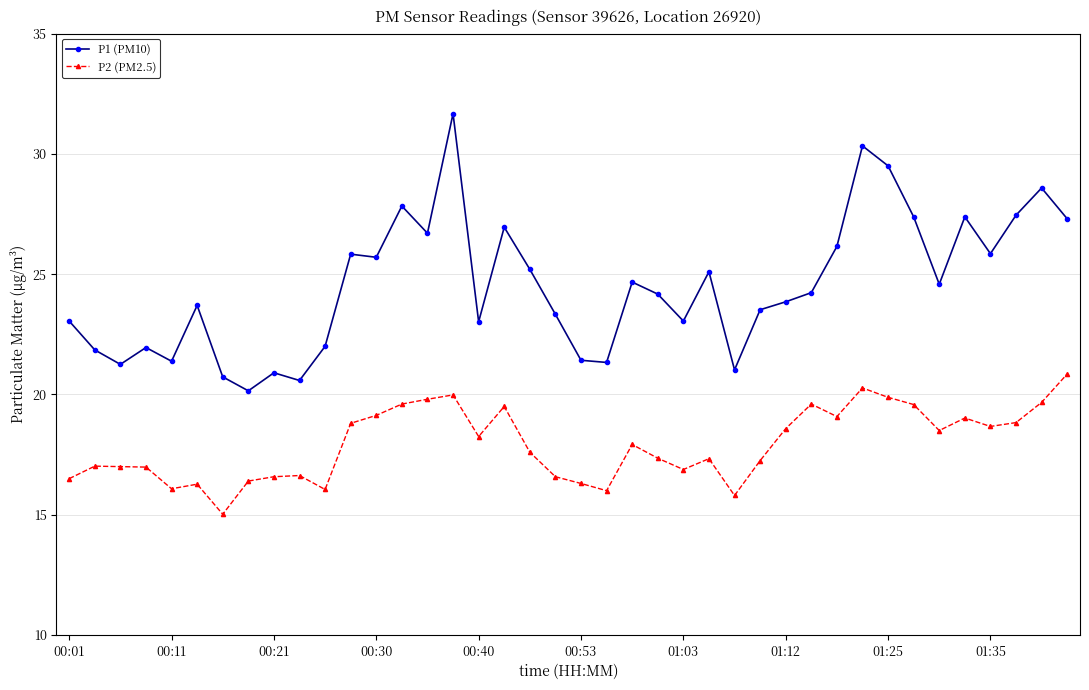

Which series has the widest spread of values?

P1 (PM10)